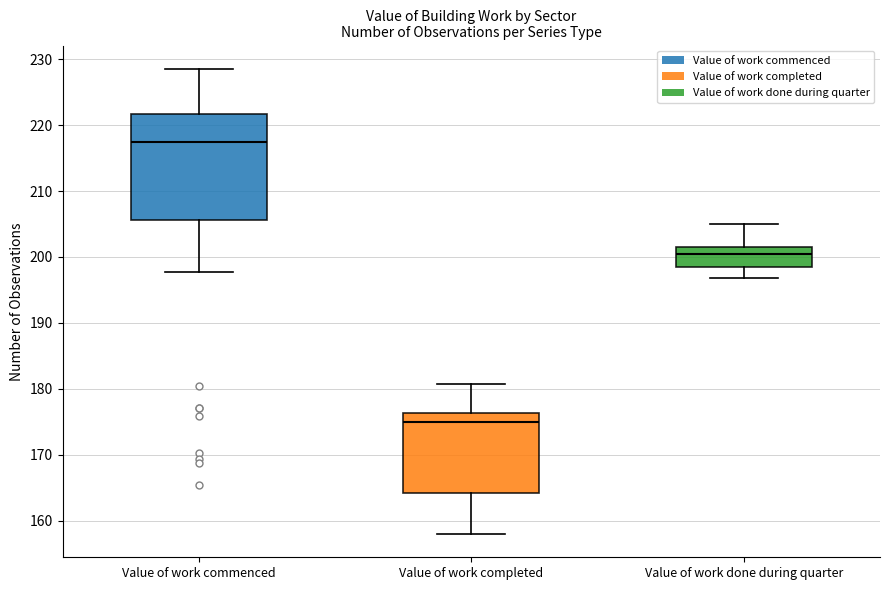

Where is the lower edge of the box for Value of work completed on the y-axis? The values are not printed on the chart, so give them approximately, as read against the axis.

164